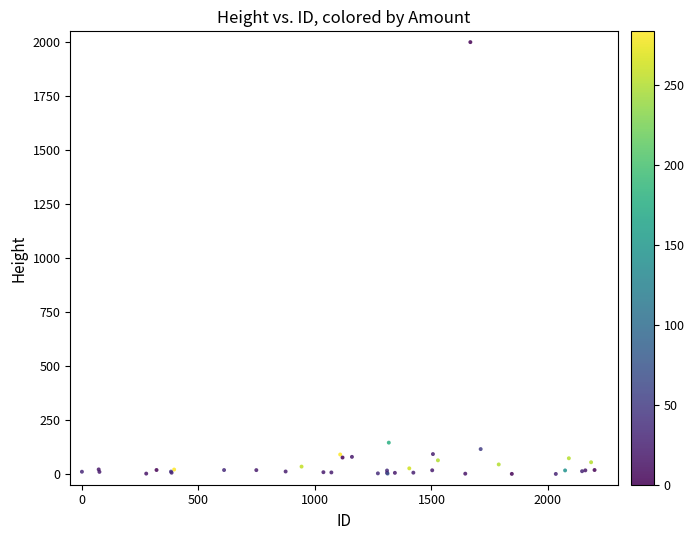

What Y value in the scatter plot is closest to 1000?

144.9